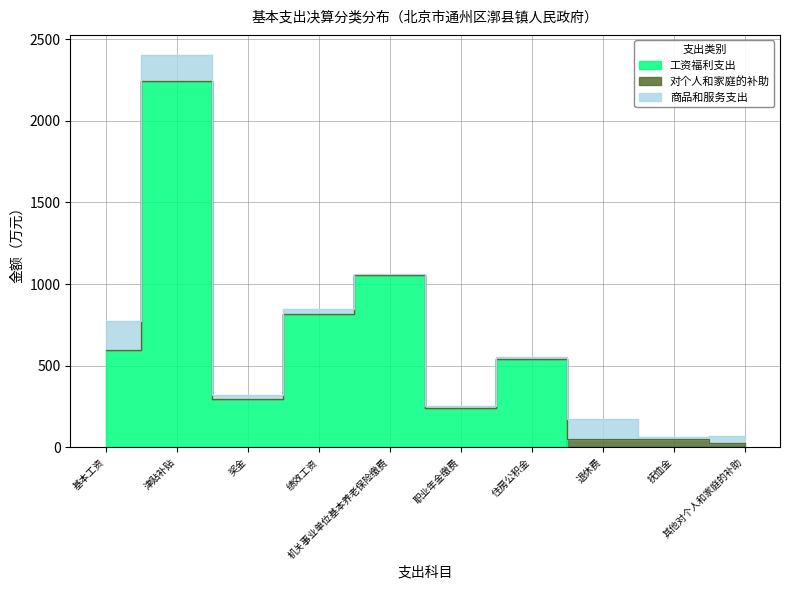

How many times do 对个人和家庭的补助 and 工资福利支出 cross each other?

1